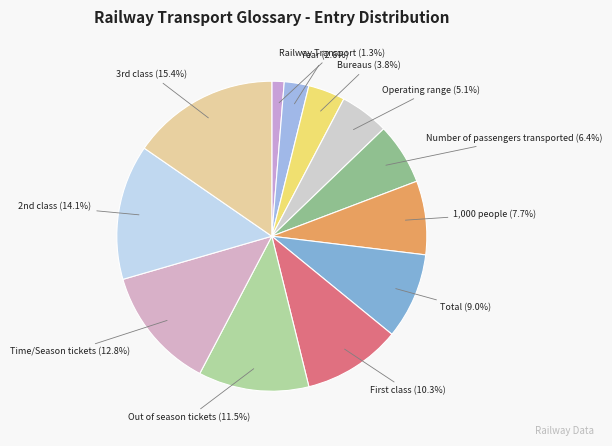

The 1,000 people slice represents 2% of the pie. True or false?

False